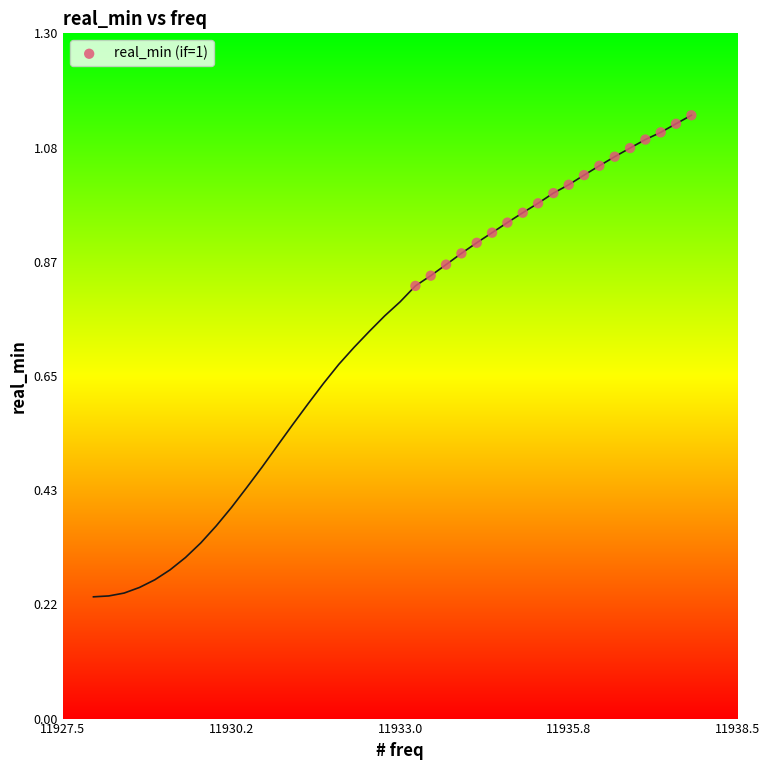

What is the range of Y values (max minus min)?

0.3